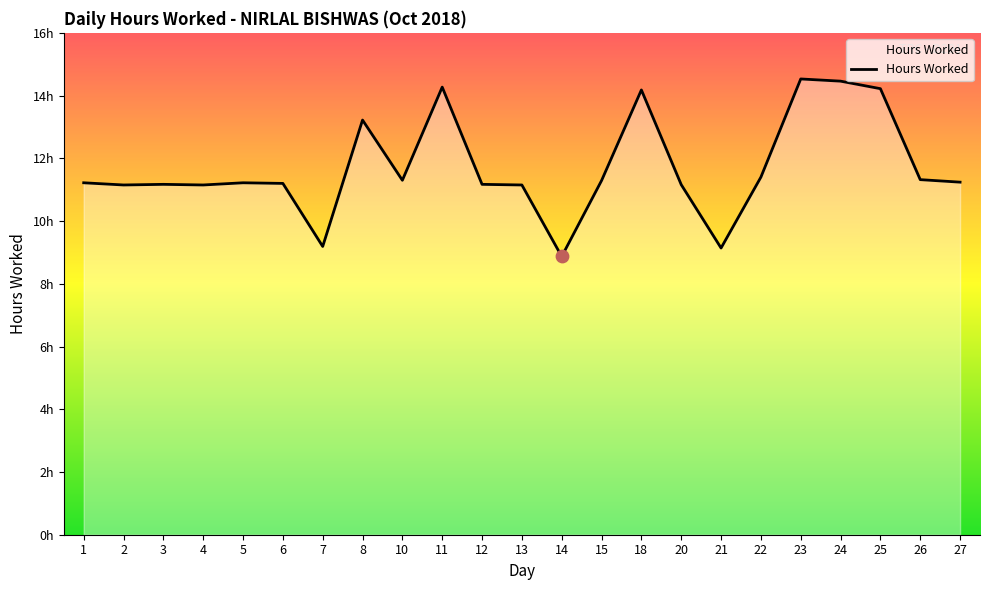

Is this an area chart (filled region under the line)?

Yes